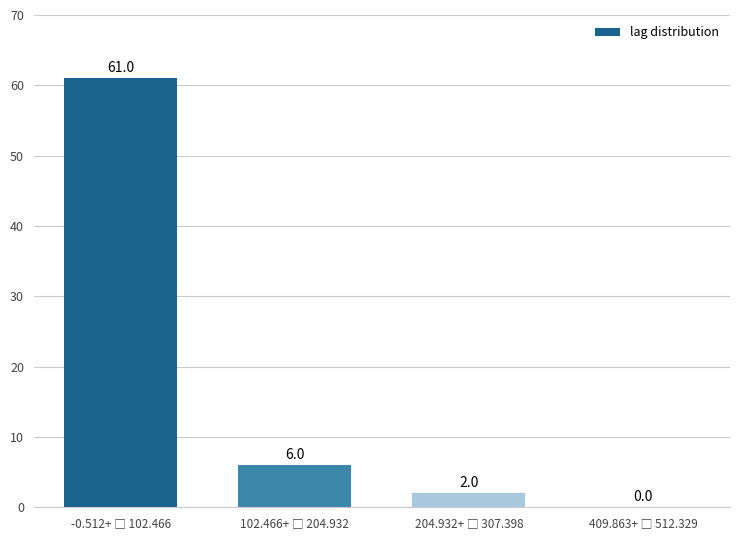

What is the greatest value displayed?

61